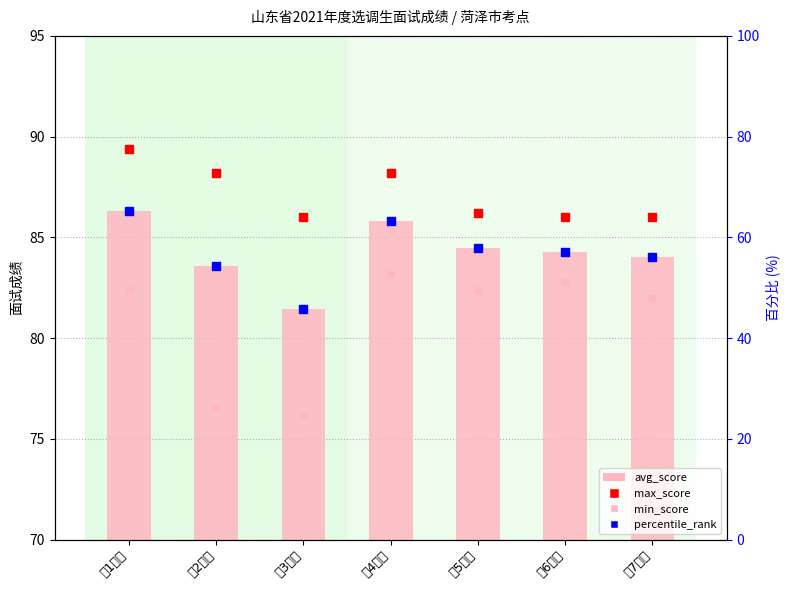

Is the value of max_score at 第7考场 greater than the value of min_score at 第5考场?

Yes